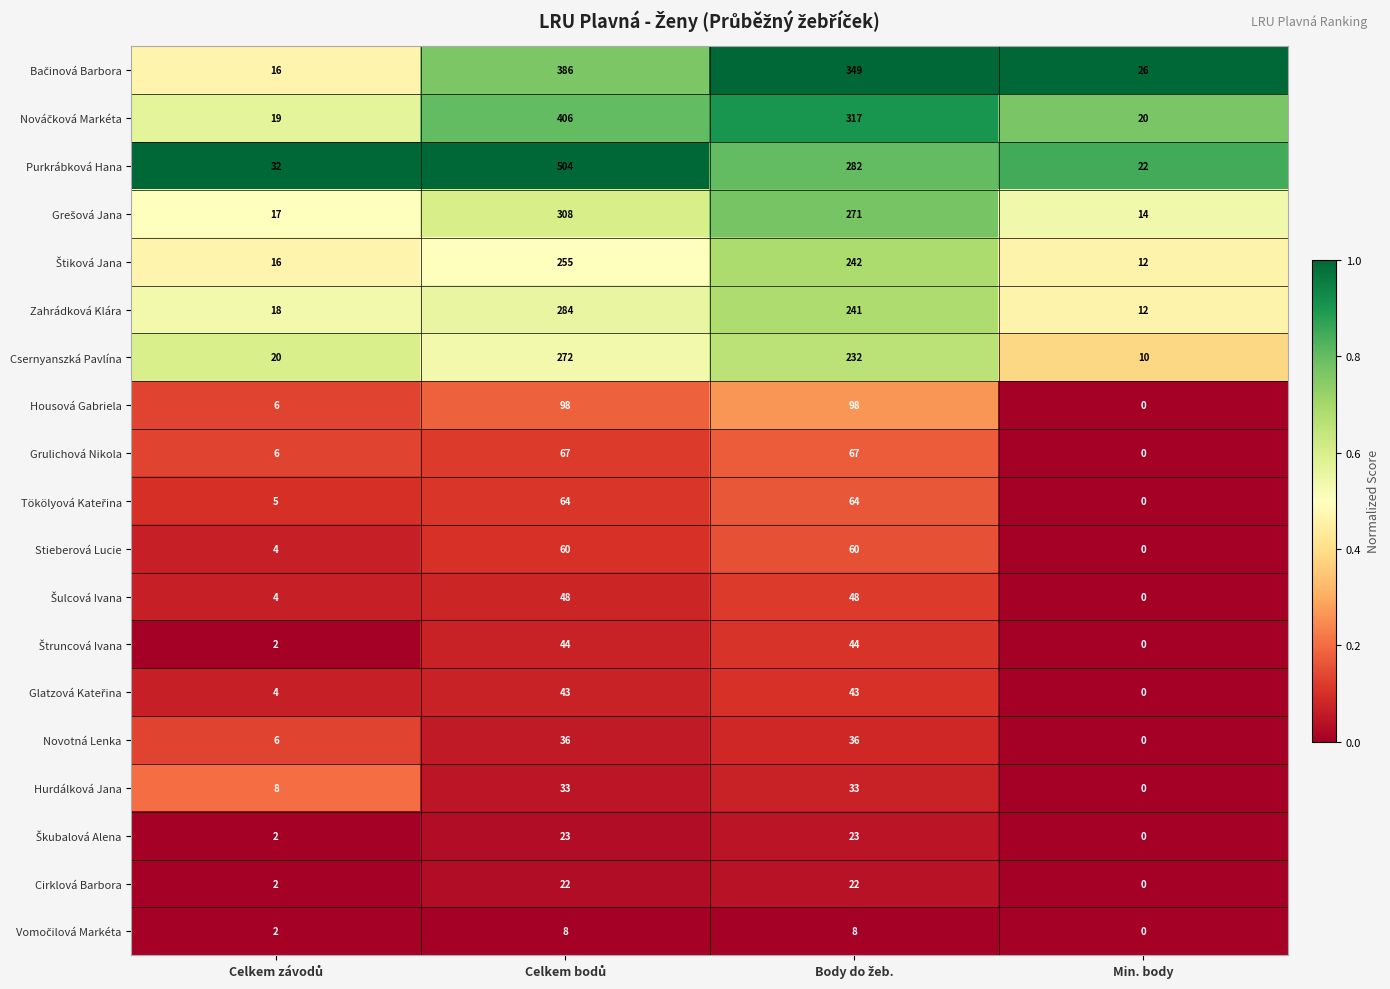

The Csernyanszká Pavlína series shows 10 at Min. body. True or false?

True